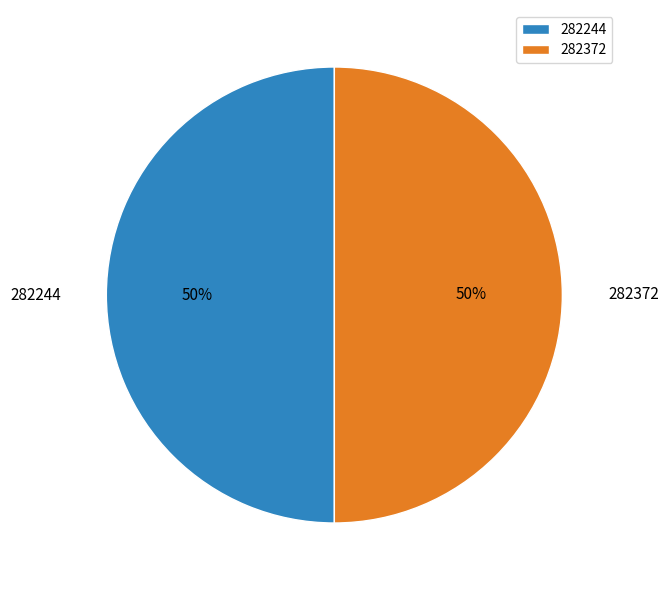

What is the ratio of the value at 282372 to the value at 282244?

1.0